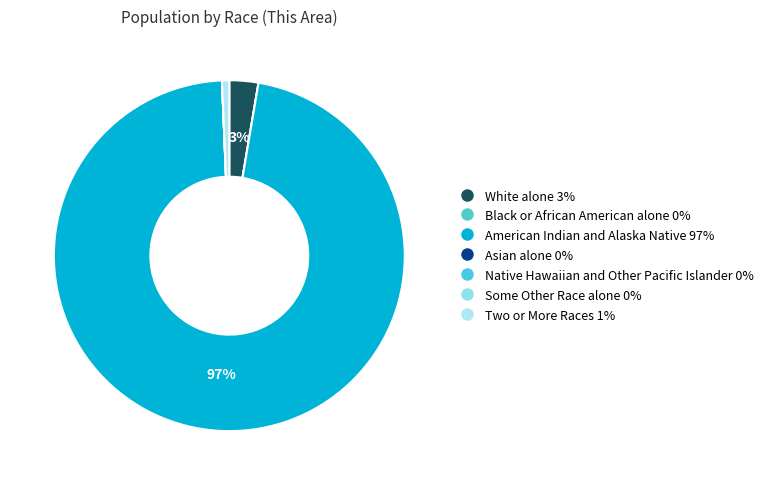

What is the smallest slice in the pie chart?

Black or African American alone